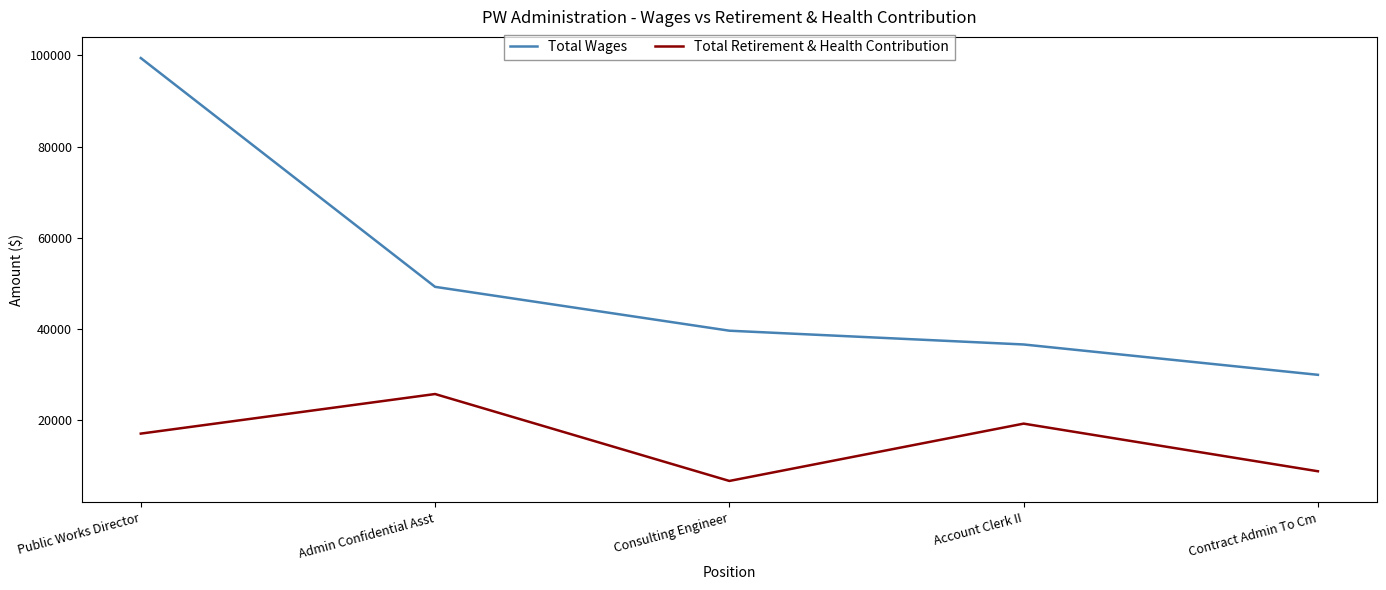

At which category is the sum across all series the highest?

Public Works Director